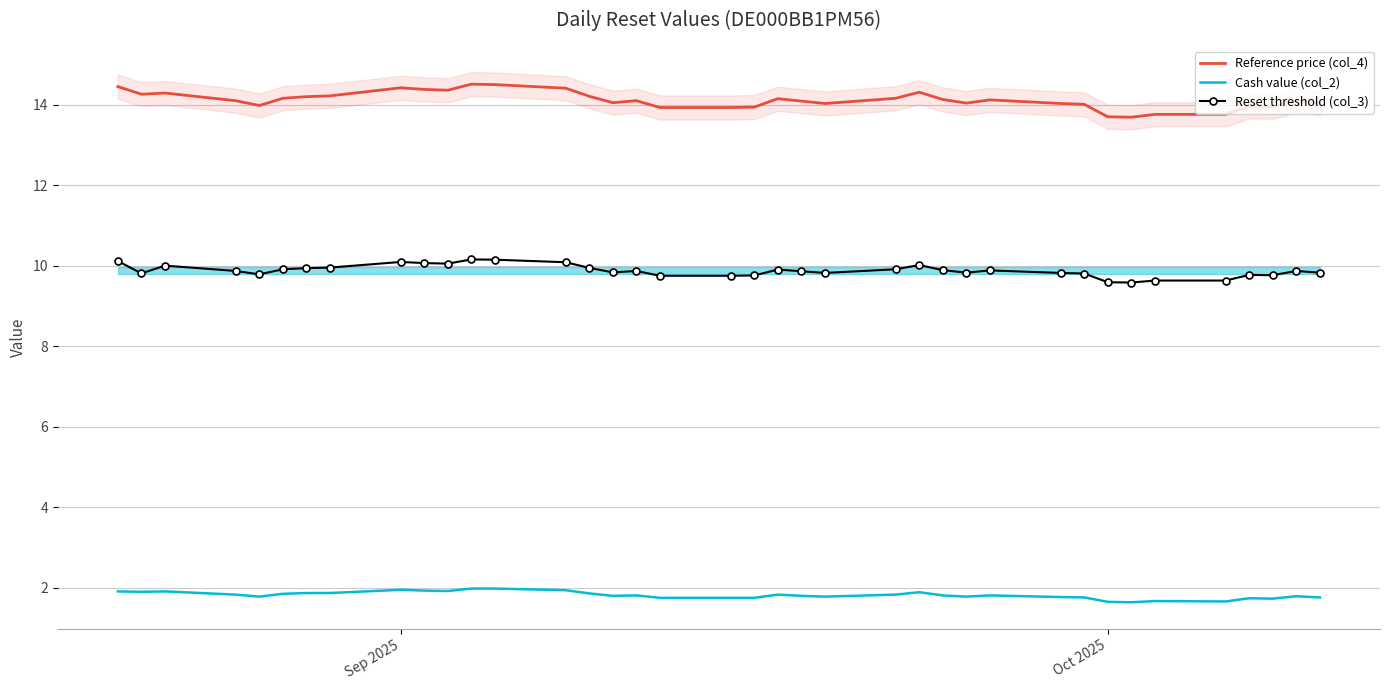

What is the minimum value for Reference price (col_4)?

13.7